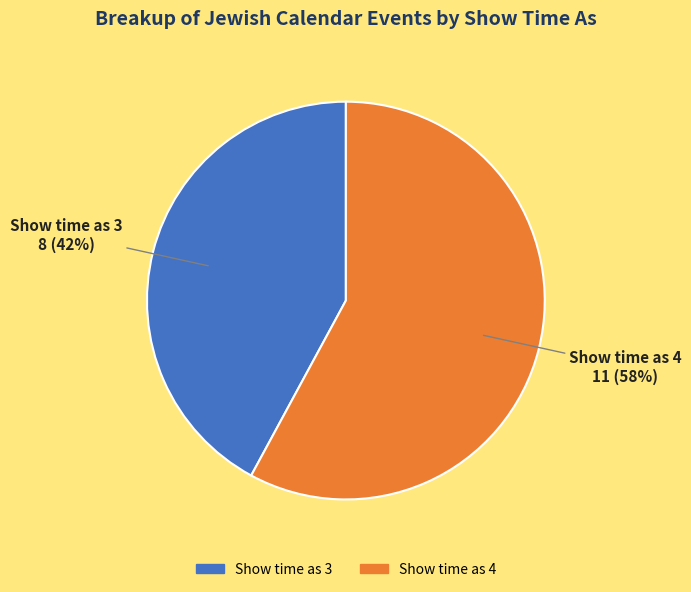

To the nearest percent, what is the average slice percentage?

50%